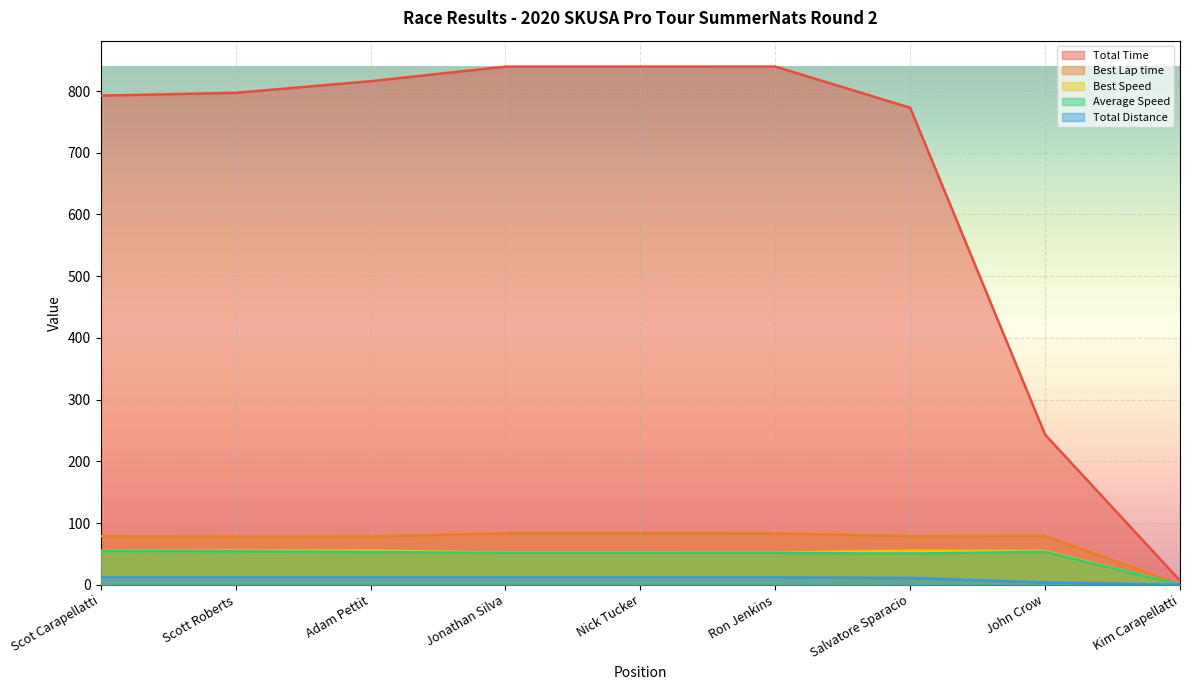

How many lines are shown in the chart?

5